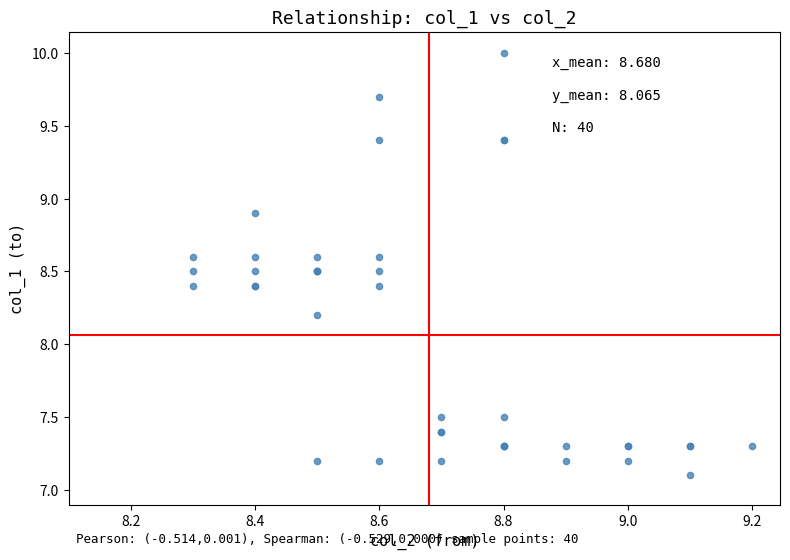

What Y value in the scatter plot is closest to 8?

8.2